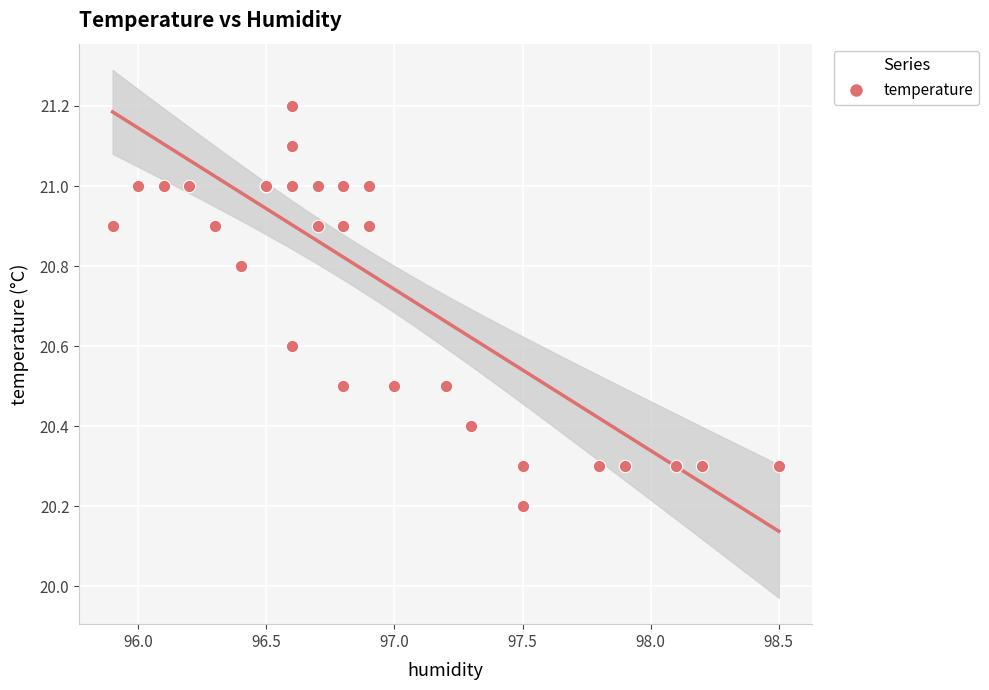

What Y value in the scatter plot is closest to 20?

20.2